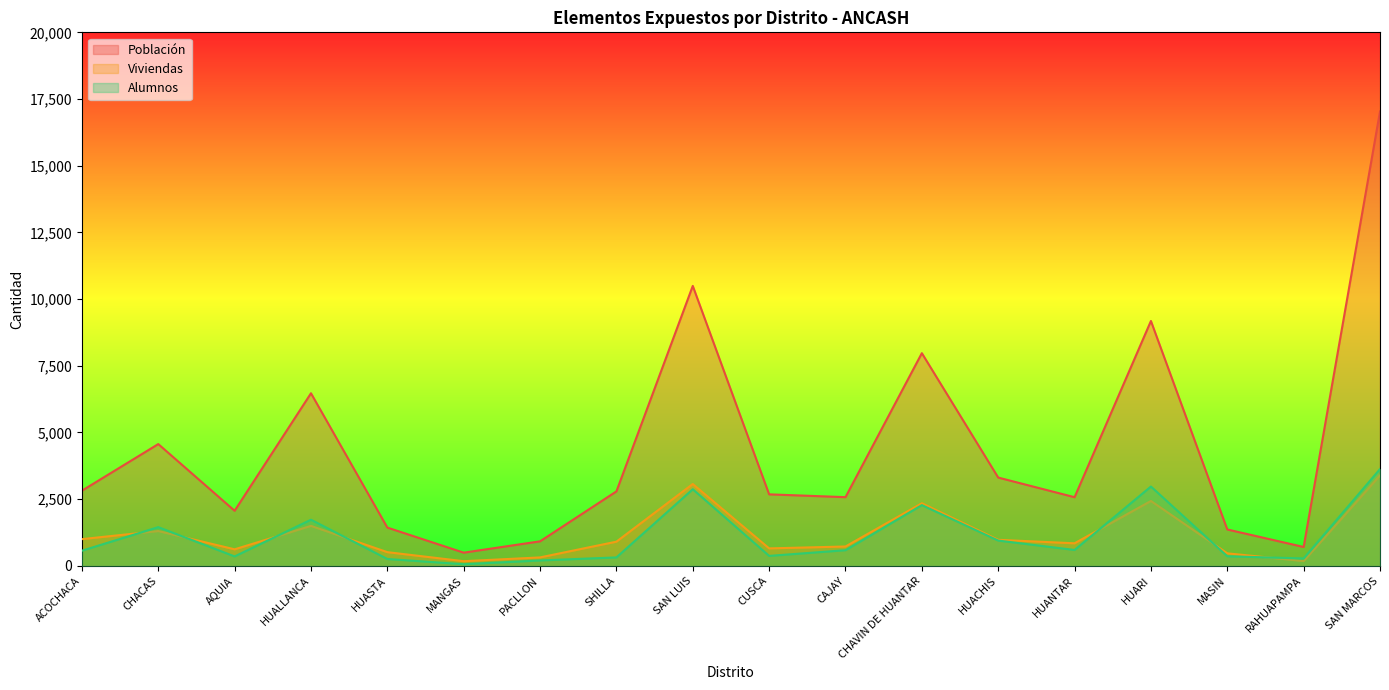

What is the sum of the Viviendas values at SAN MARCOS and MASIN?

3853